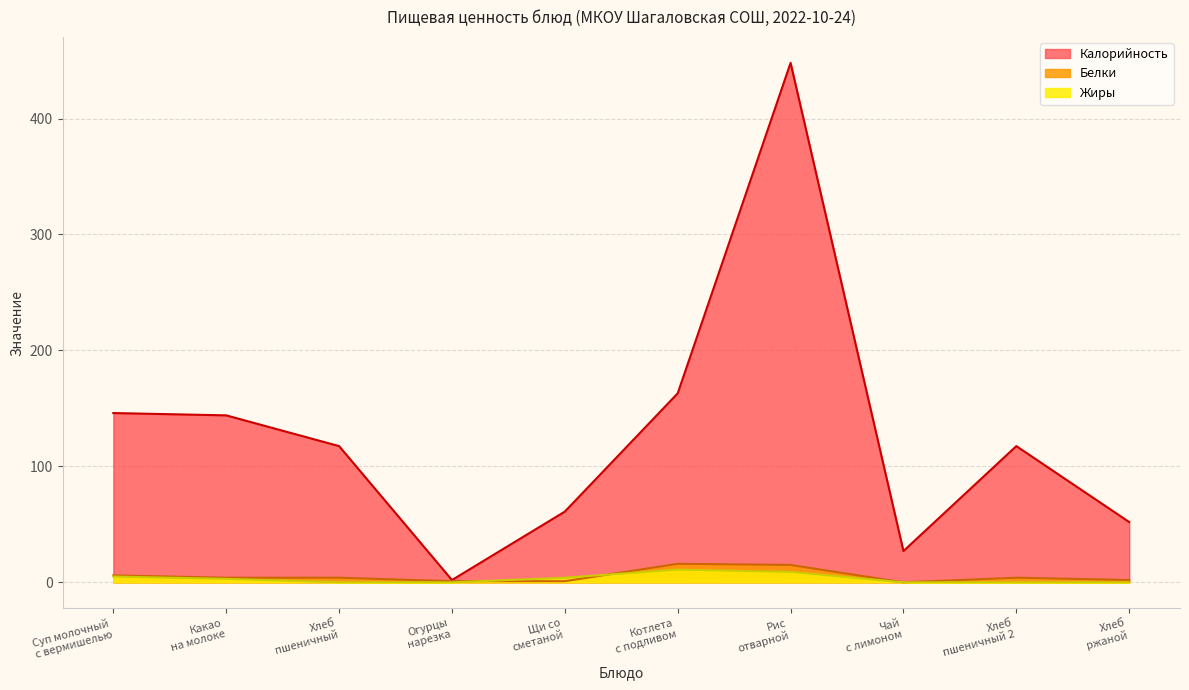

How many data points in Белки are above 4?

3